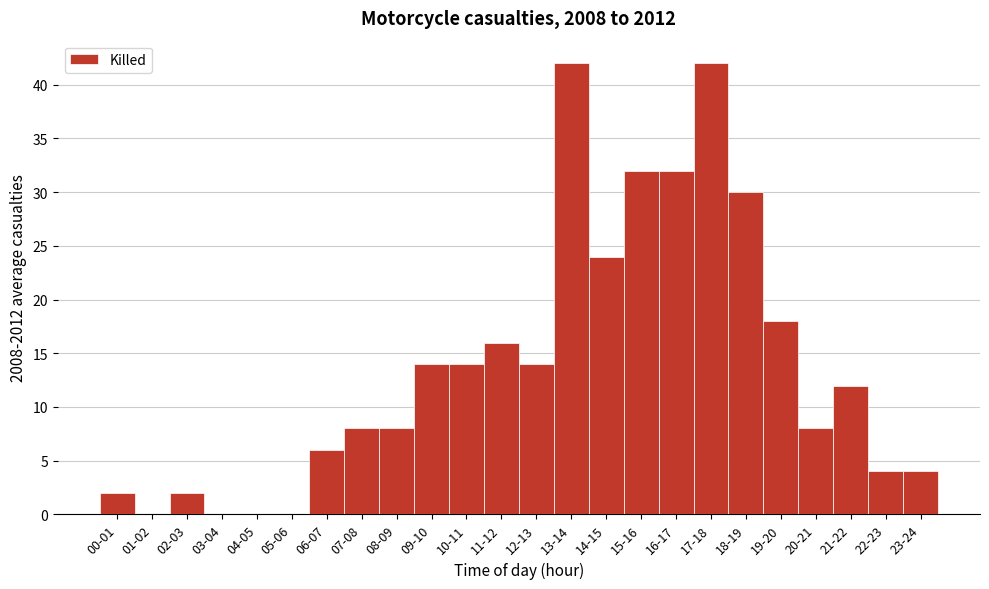

Reading left to right, transcribe all the data shown in this chart.

00-01=2	01-02=0	02-03=2	03-04=0	04-05=0	05-06=0	06-07=6	07-08=8	08-09=8	09-10=14	10-11=14	11-12=16	12-13=14	13-14=42	14-15=24	15-16=32	16-17=32	17-18=42	18-19=30	19-20=18	20-21=8	21-22=12	22-23=4	23-24=4